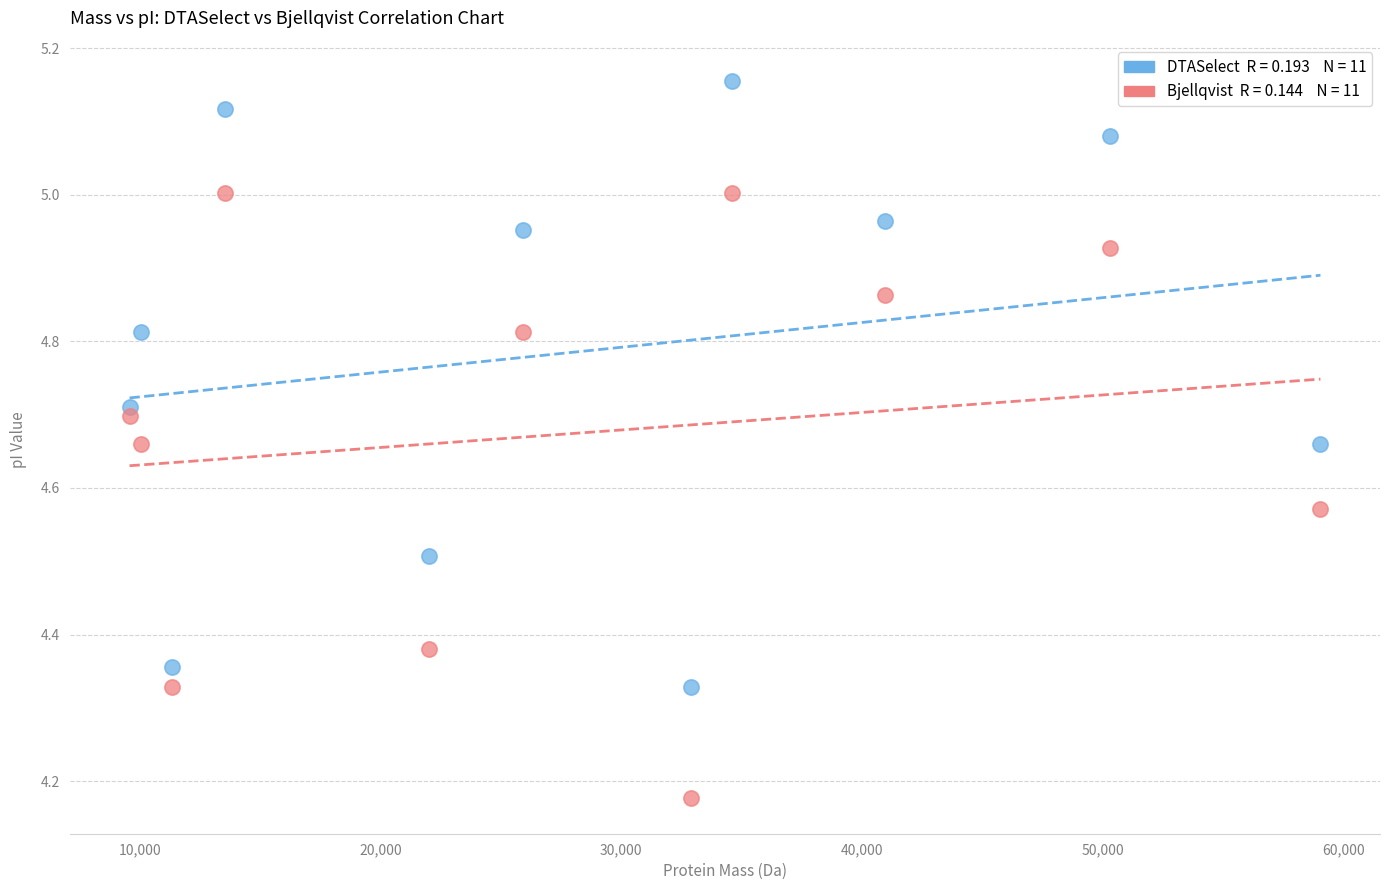

Across all data points, what is the range of X values (max minus min)?

49473.2